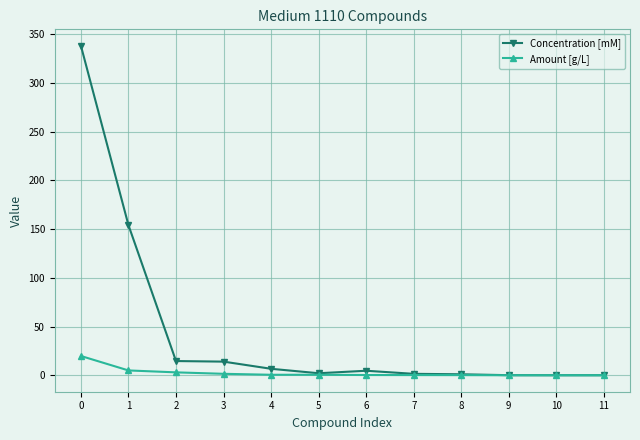

List the series in order of their overall mean, lowest first.

Amount [g/L], Concentration [mM]